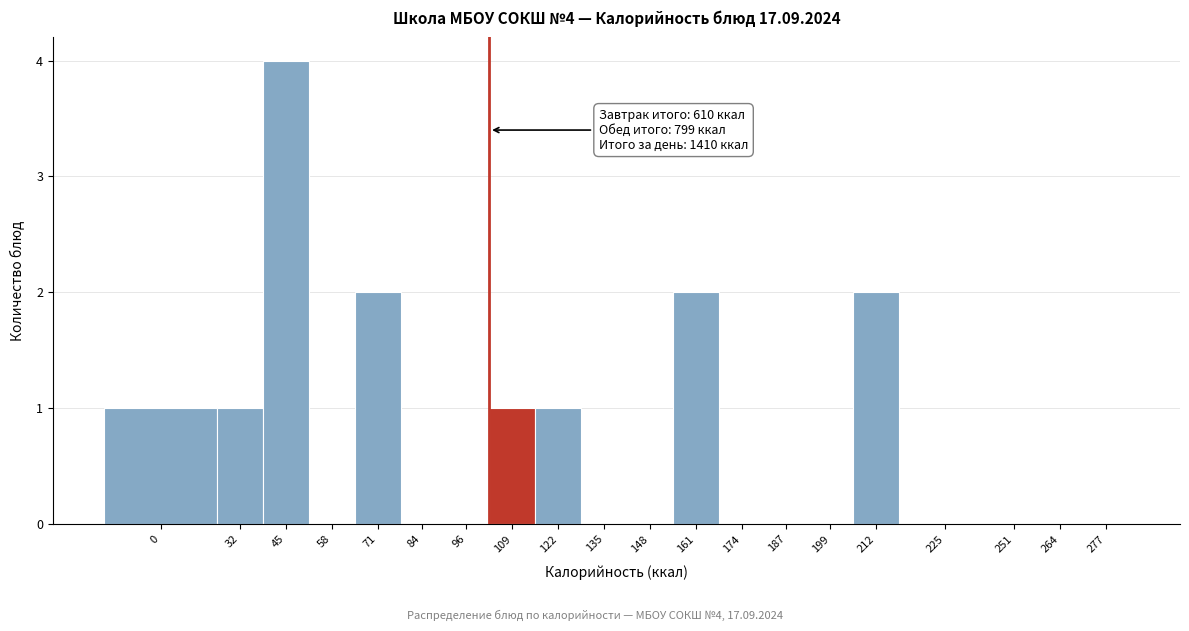

Reading left to right, what are all the values shown in this chart?

0=1	32=1	45=4	58=0	71=2	84=0	96=0	109=1	122=1	135=0	148=0	161=2	174=0	187=0	199=0	212=2	225=0	251=0	264=0	277=0